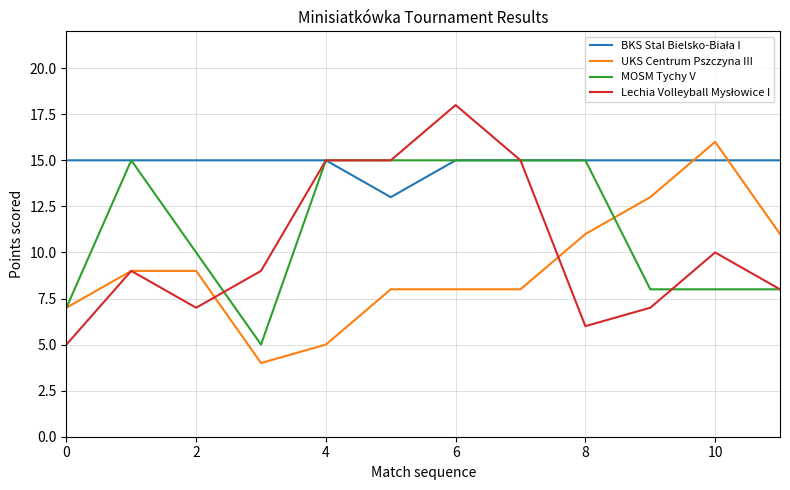

What is the minimum value shown in the chart?

4